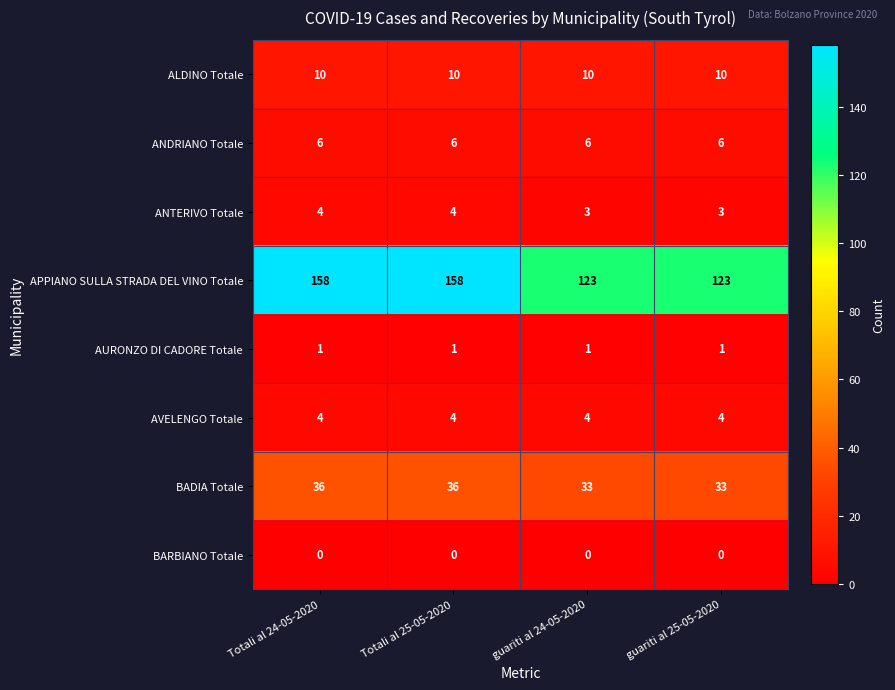

What is the total value across all series at Totali al 24-05-2020?

219